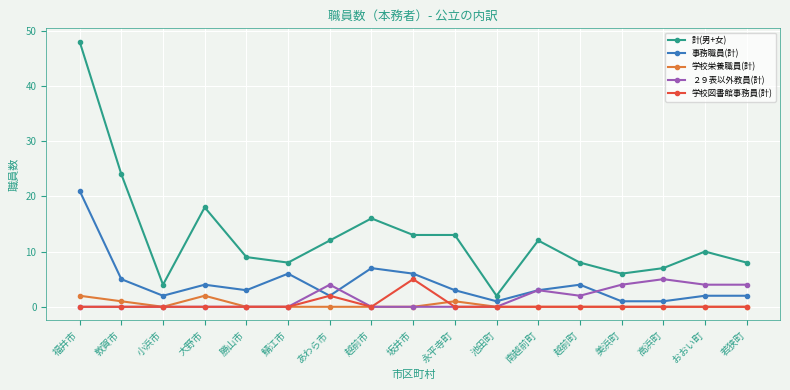

Which series has the largest total across all categories?

計(男+女)